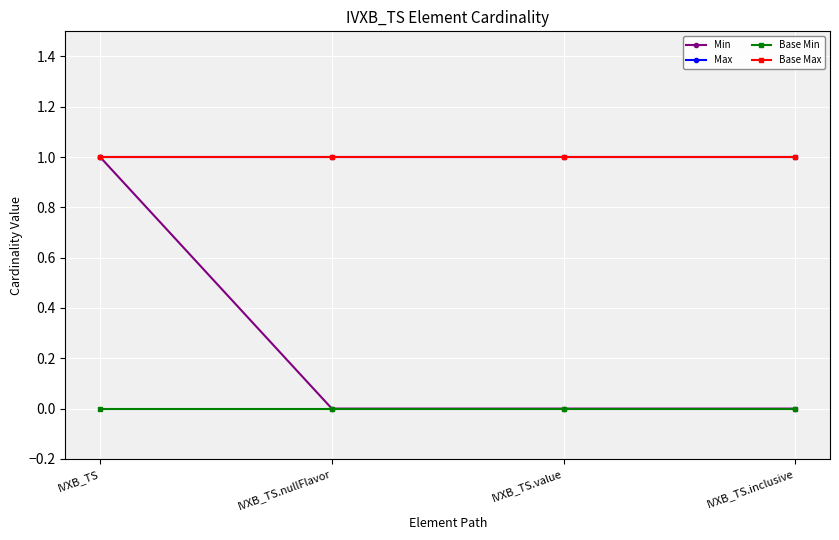

List the labels in order of Min value, smallest first.

IVXB_TS.nullFlavor, IVXB_TS.value, IVXB_TS.inclusive, IVXB_TS